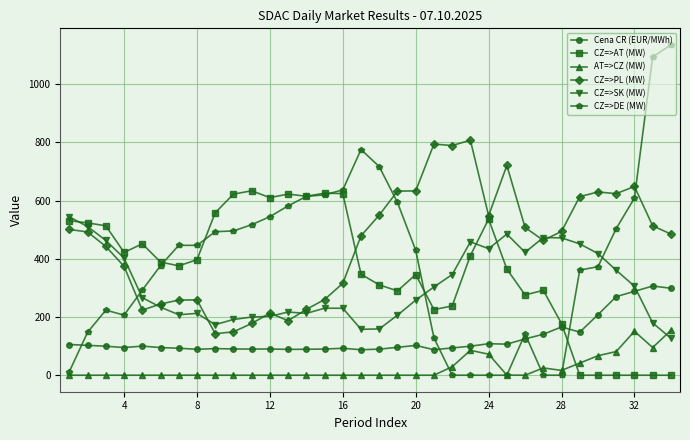

At how many categories does at least one series exceed 17?

34